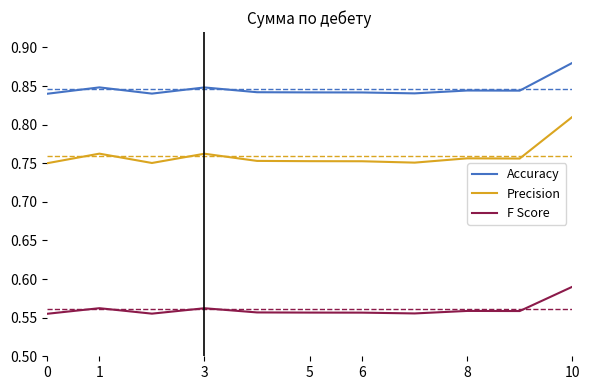

How many Accuracy values are between 0 and 1?

11